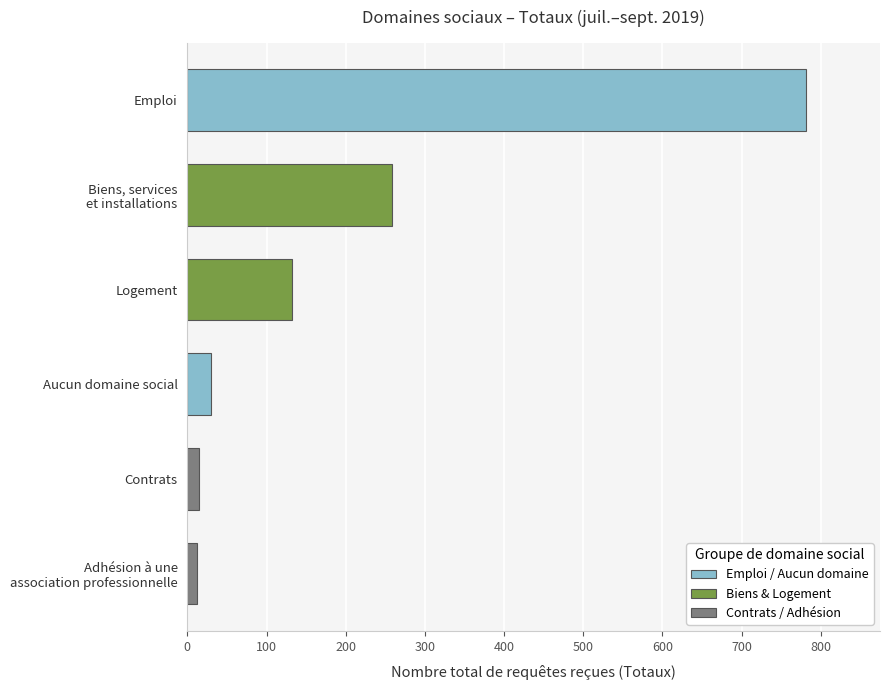

Count the number of categories in the chart.

6